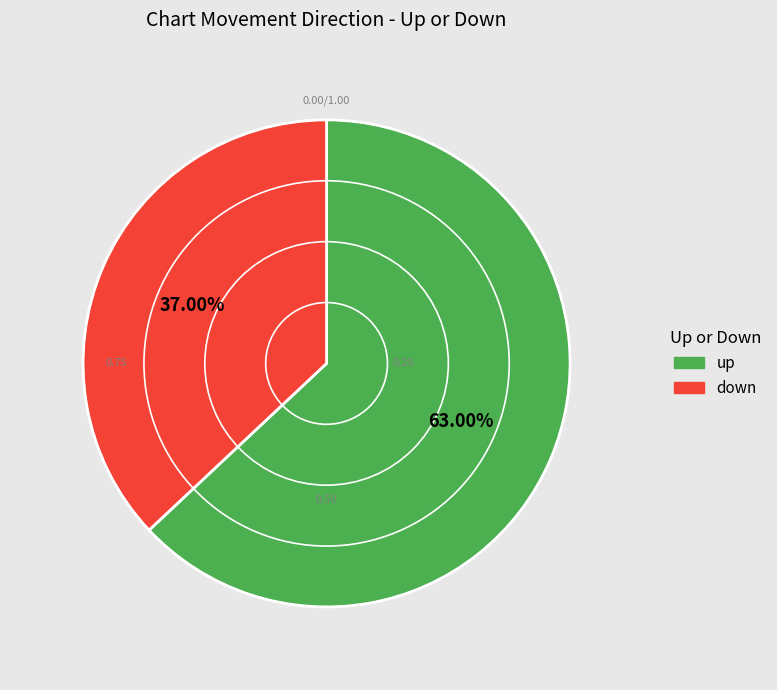

How many segments does this pie chart have?

2